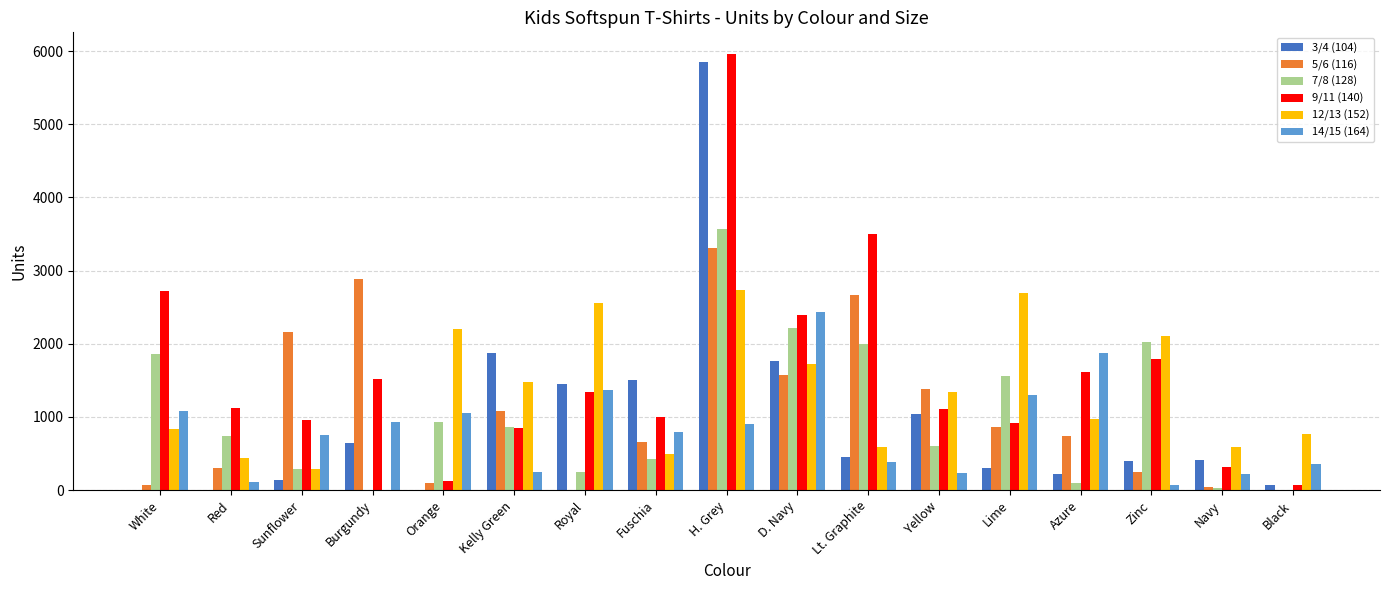

At which label does 9/11 (140) reach its peak?

H. Grey